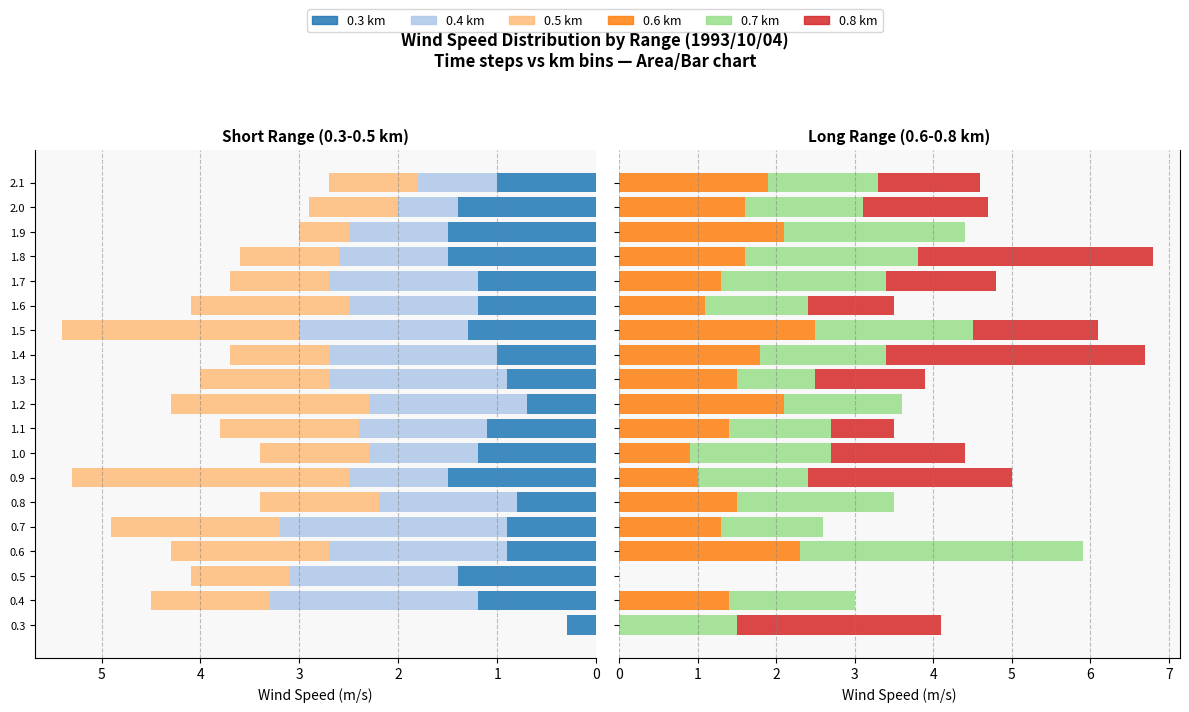

Between 0.4 and 1.8, which series saw the biggest shift?

0.8 km